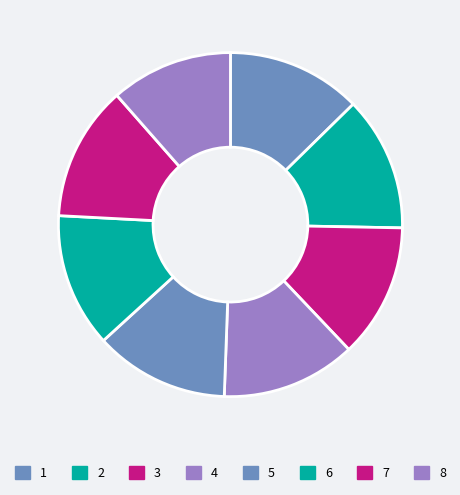

Which has a higher value, 4 or 1?

1